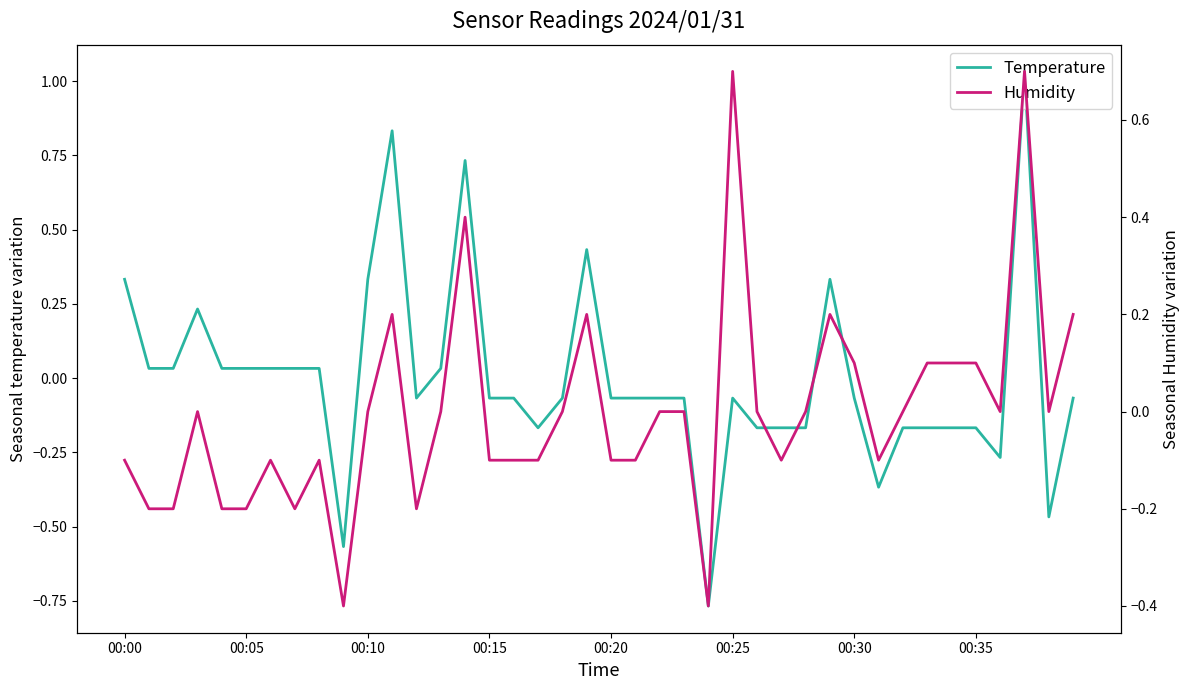

Between which two adjacent categories do Temperature and Humidity first intersect?

8 and 9